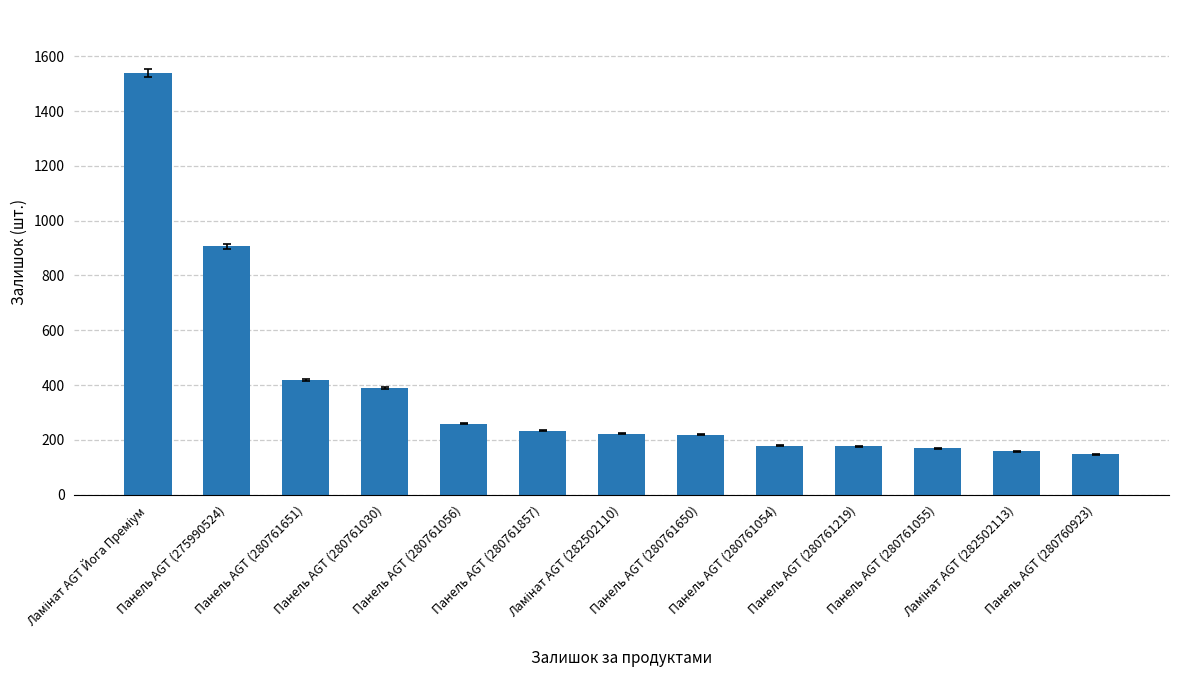

What is the sum of all values?

5018